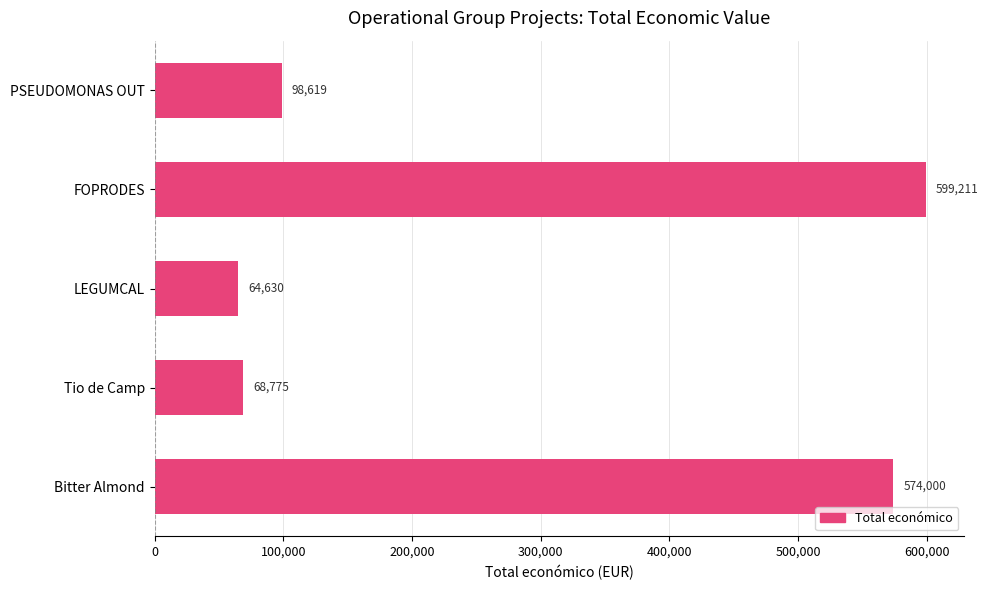

Where is the data nearest to the value 331920?

PSEUDOMONAS OUT